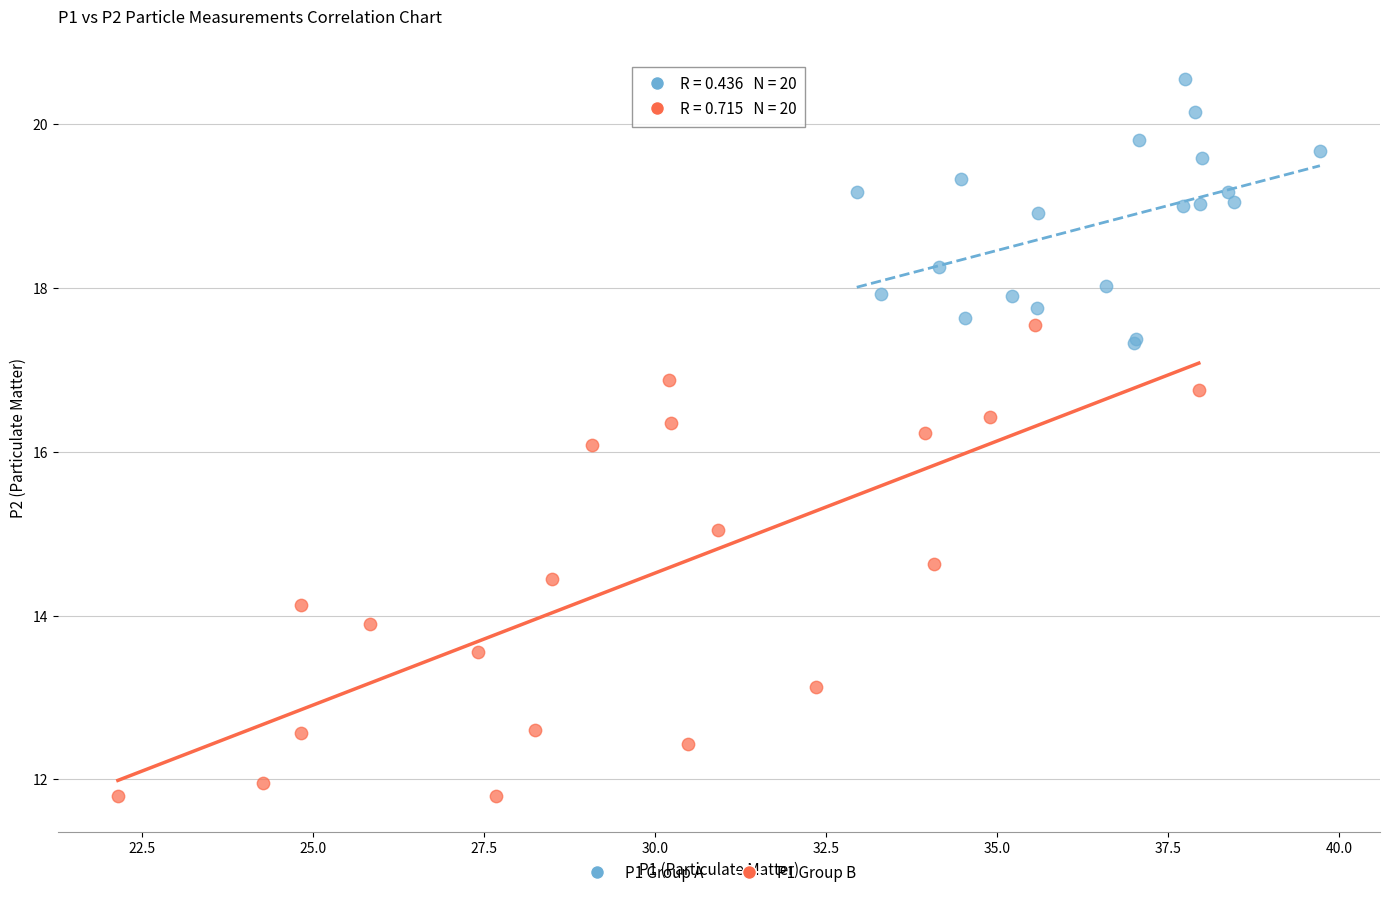

Which series has the widest spread of Y values?

P1 Group B